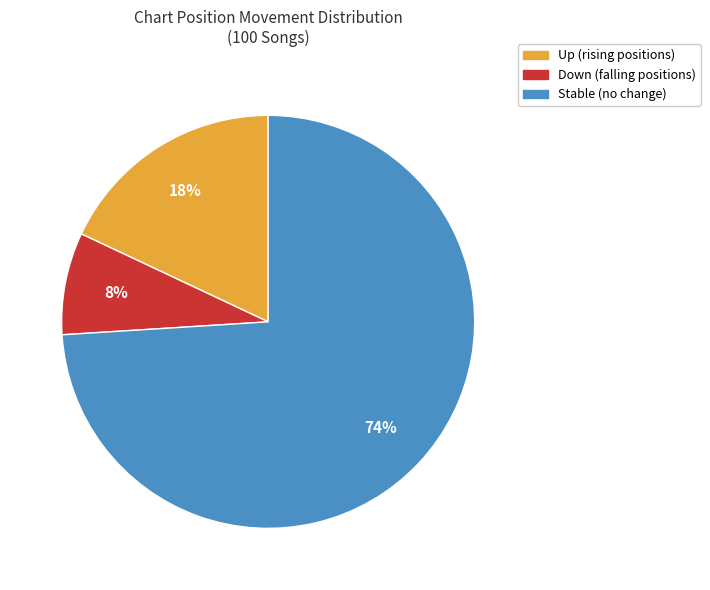

How many slices are in this pie chart?

3